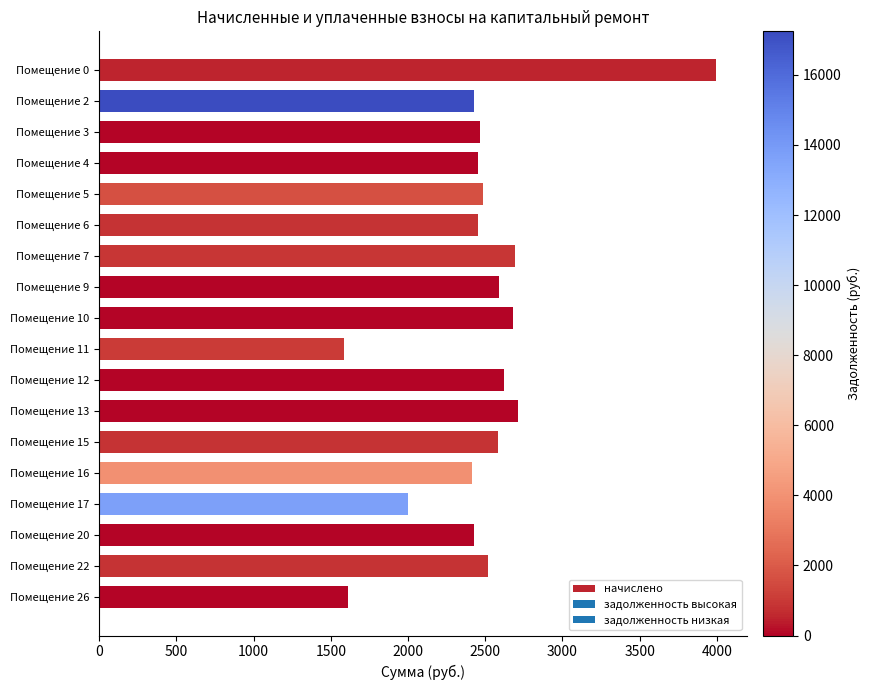

What is the value of the 17th bar from the top?

2514.5